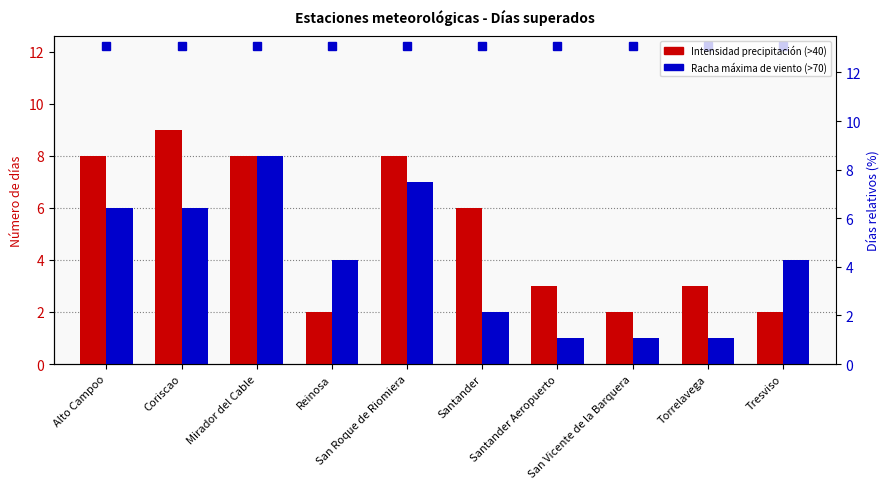

What are all the series names shown in the legend?

Intensidad precipitación (>40), Racha máxima de viento (>70)